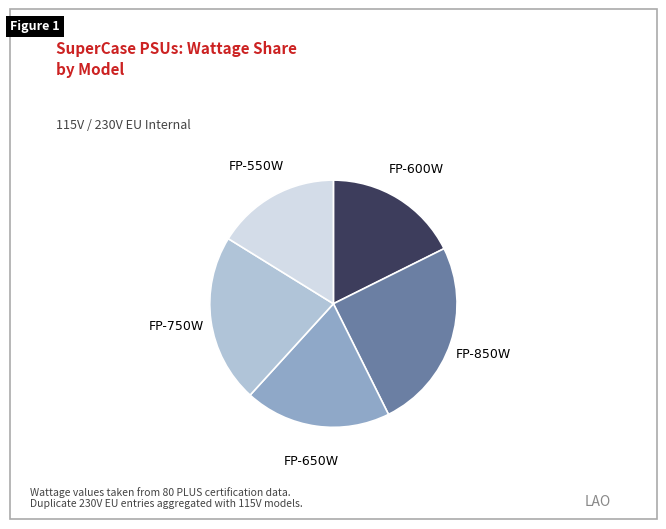

Does any single category account for the majority?

No